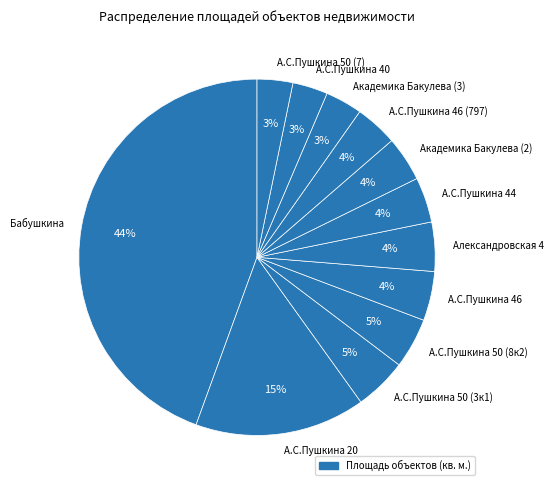

What percentage is the Академика Бакулева (2) slice, to the nearest percent?

4%